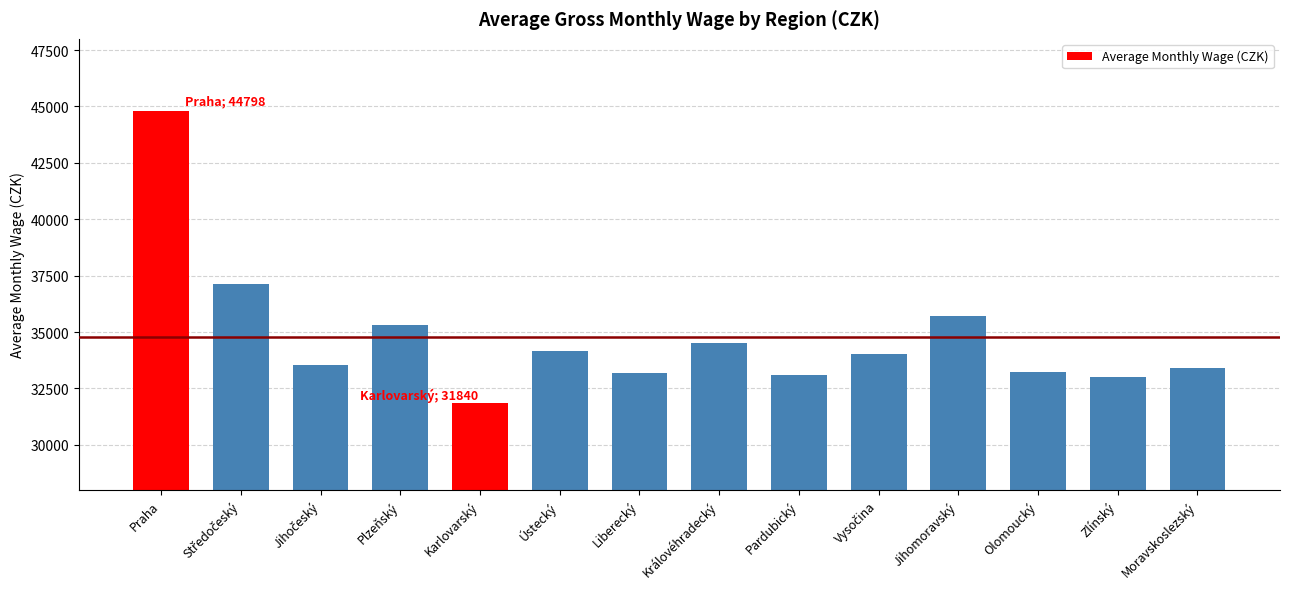

What is the value of the 2nd bar from the left?

37118